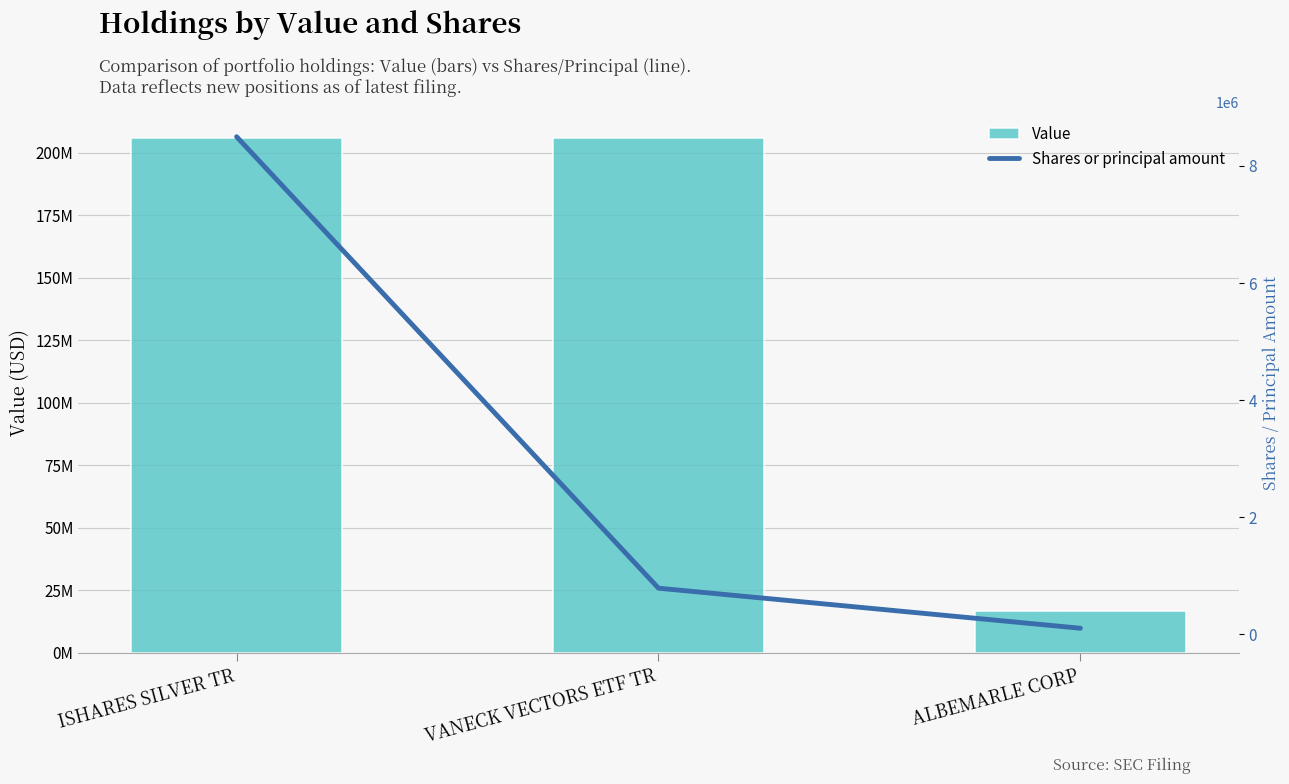

Rank the series at ALBEMARLE CORP from lowest to highest value.

Shares or principal amount, Value